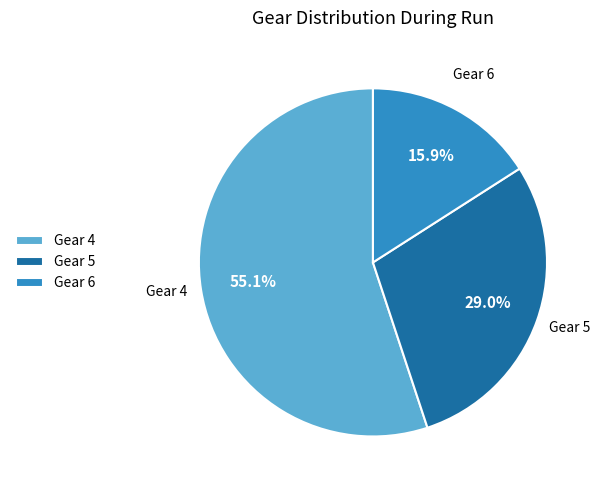

Which slice represents more than half of the pie?

Gear 4